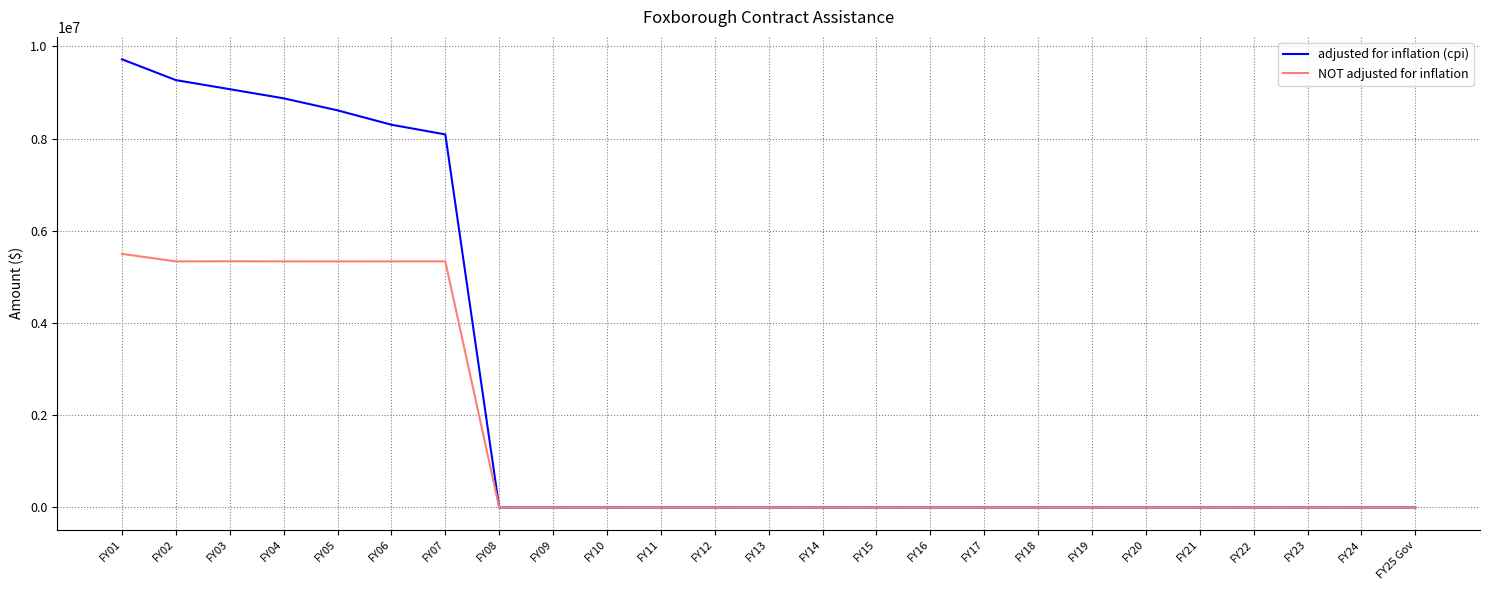

At which category is the sum across all series the highest?

FY01